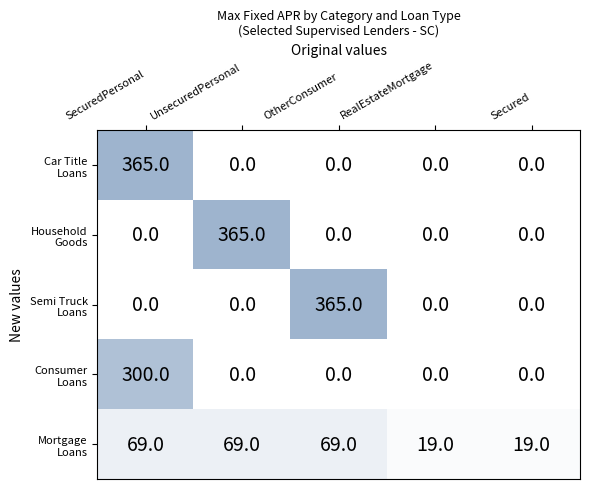

What is the difference between the highest and lowest values at RealEstateMortgage?

19